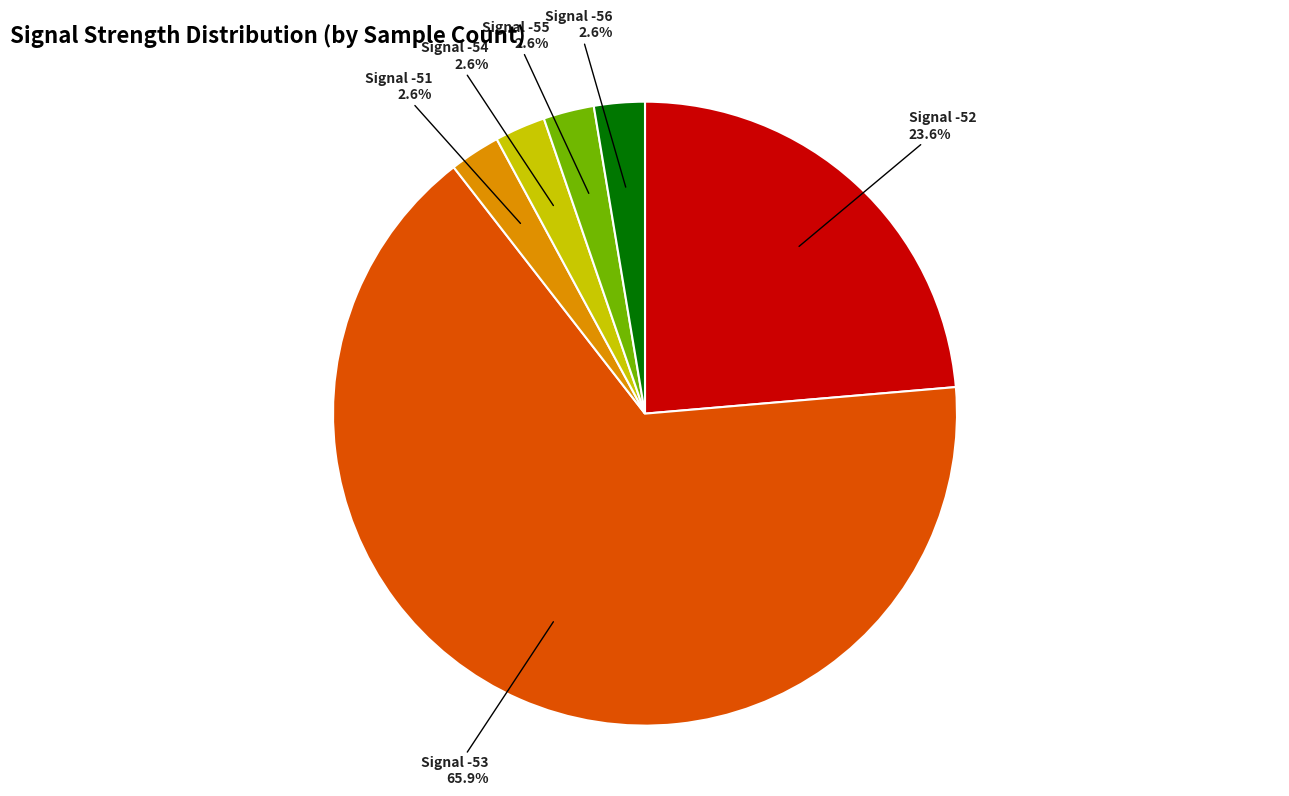

Is there any slice that represents more than half of the pie?

Yes